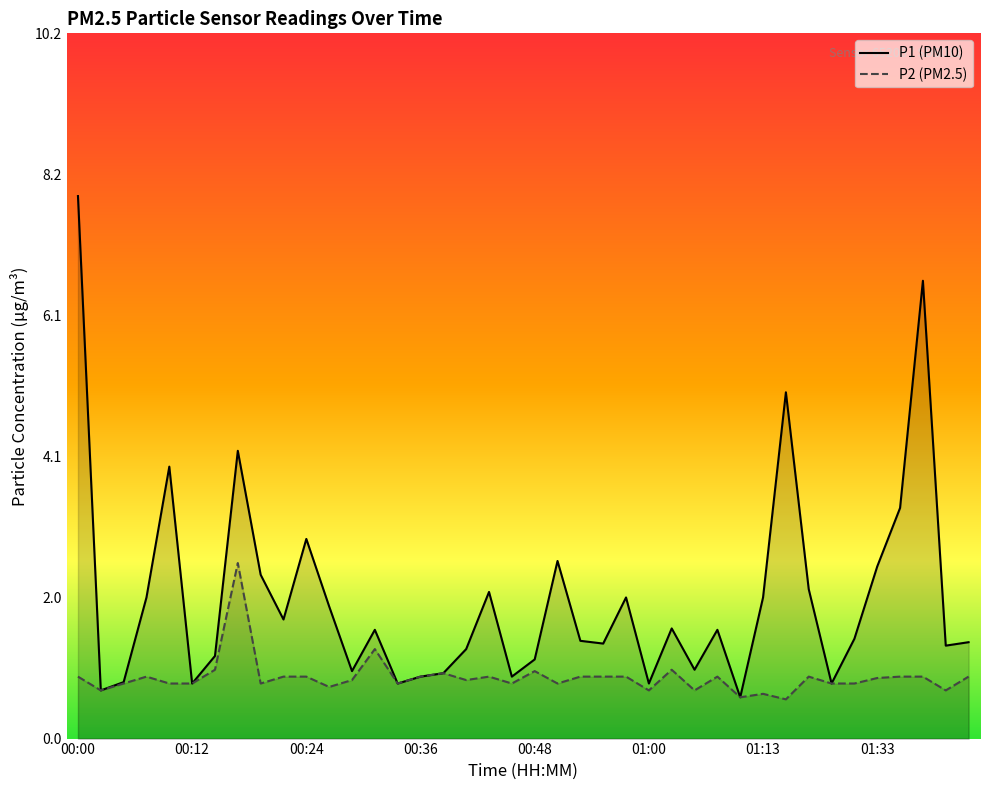

Which series has the largest range (max minus min)?

P1 (PM10)